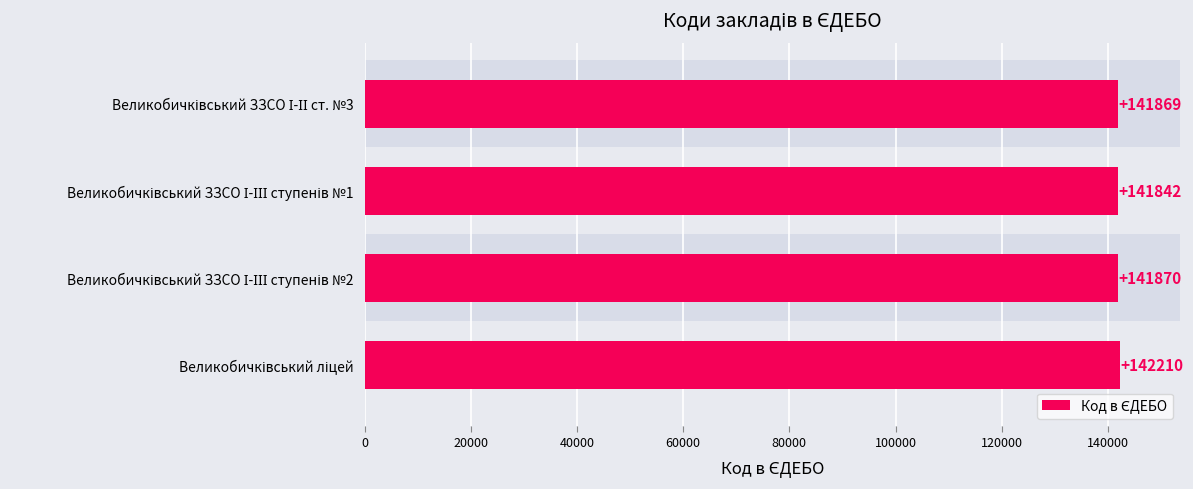

What is the smallest value displayed?

141842